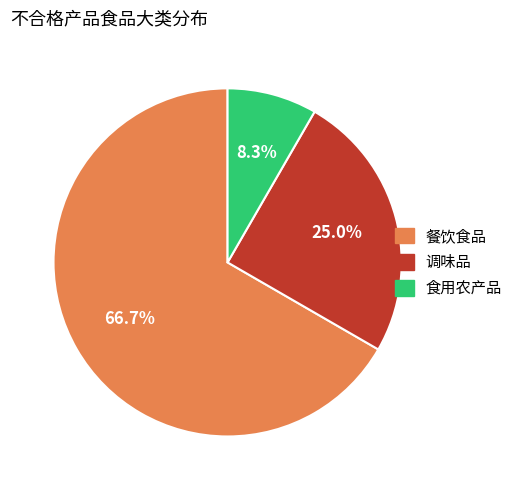

Is it true that 食用农产品 is 8% of the pie?

True